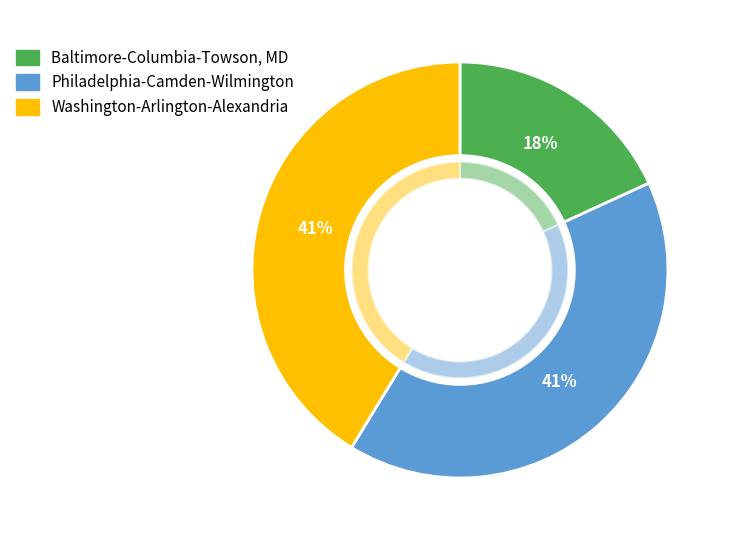

Does Salisbury, MD-DE account for over 50% of the chart?

No